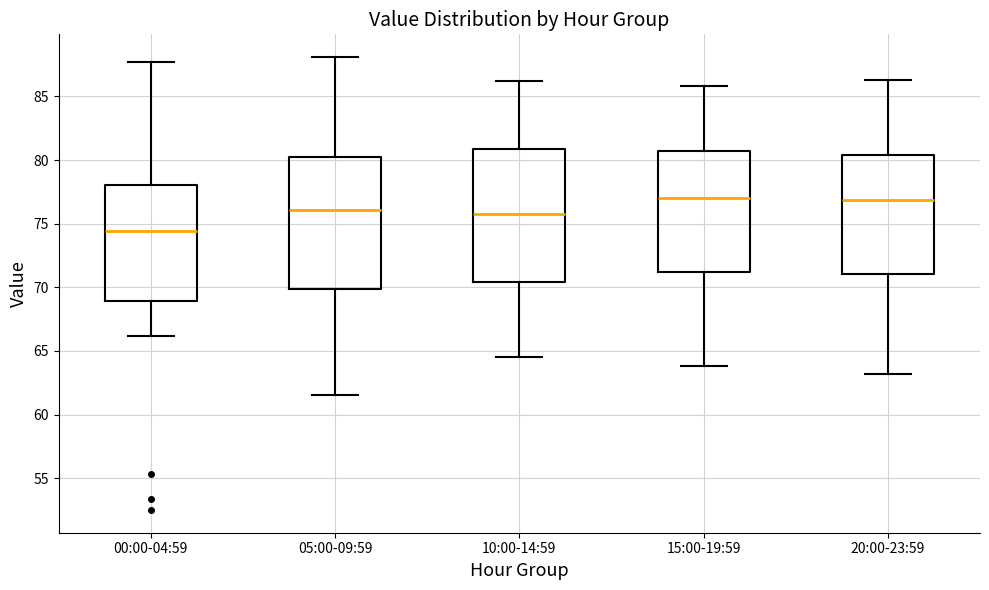

Reading left to right, transcribe this box plot: for each box, give where its median line is, the range the box spans, and where its two whiskers end, as read against the y-axis. The values are not printed on the chart, so give them approximately, as read against the axis.

00:00-04:59: median 74.5, box 69.0 to 78.0, whiskers 66.0 to 87.5
05:00-09:59: median 76.0, box 70.0 to 80.0, whiskers 61.5 to 88.0
10:00-14:59: median 76.0, box 70.5 to 81.0, whiskers 64.5 to 86.0
15:00-19:59: median 77.0, box 71.0 to 80.5, whiskers 64.0 to 86.0
20:00-23:59: median 77.0, box 71.0 to 80.5, whiskers 63.0 to 86.5